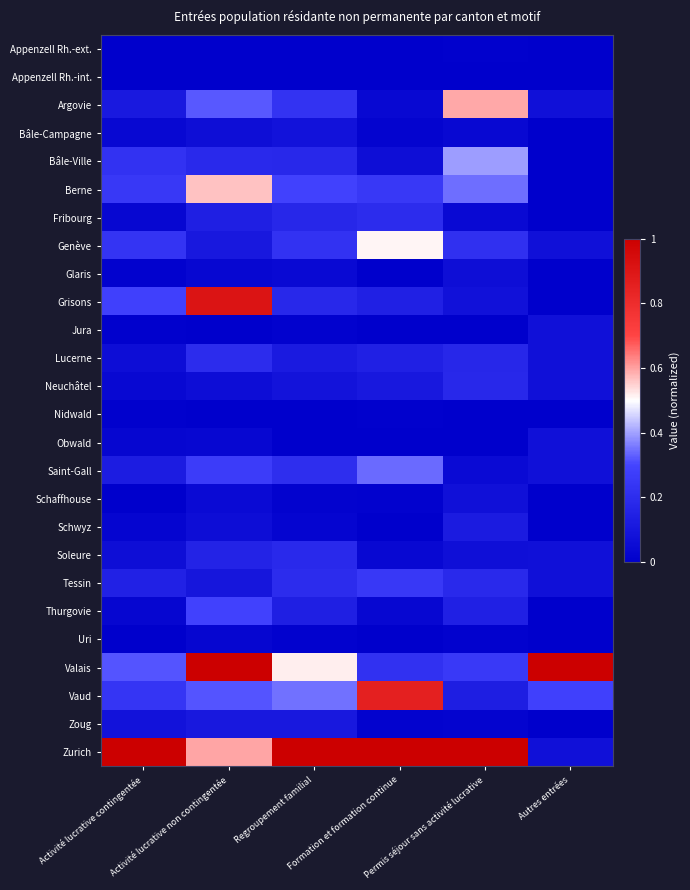

Between Formation et formation continue and Regroupement familial, which is larger?

Formation et formation continue